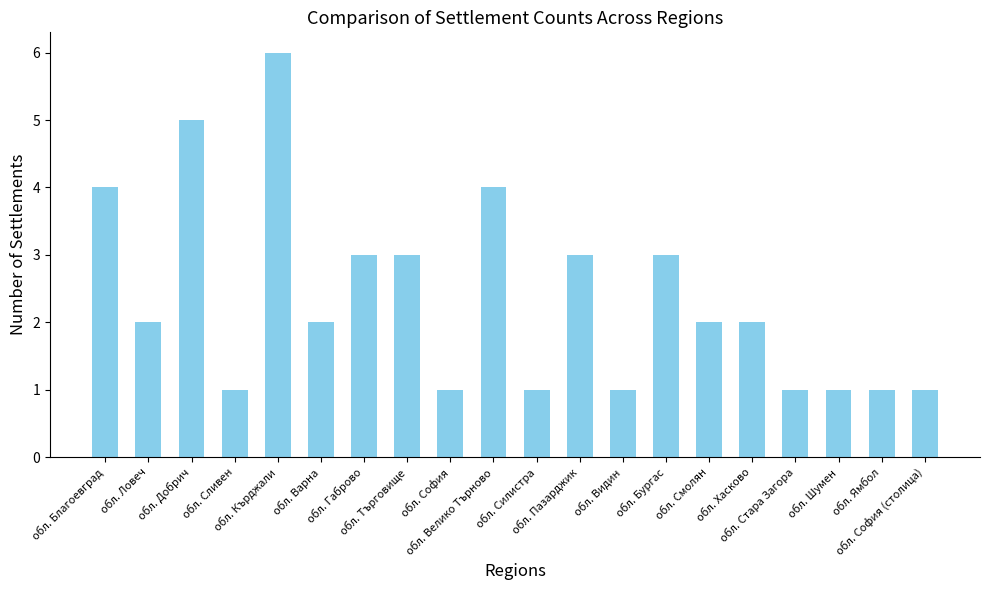

What is the label of the 8th bar from the left?

обл. Търговище